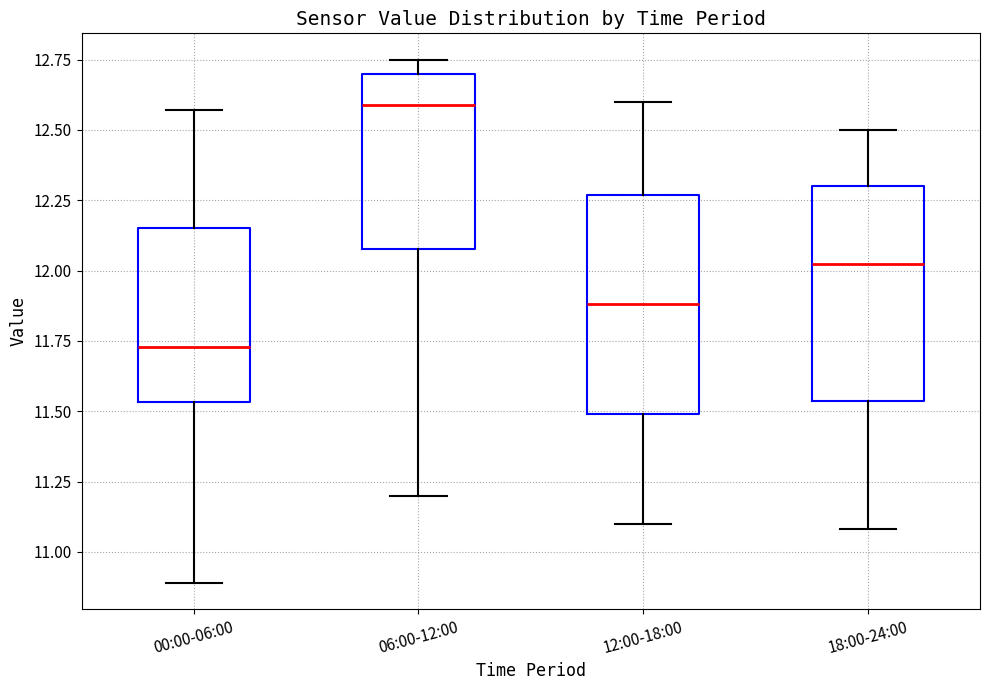

Reading left to right, read every box against the y-axis: the position of its median line, the range the box covers, and the ends of its whiskers. The values are not printed on the chart, so give them approximately, as read against the axis.

00:00-06:00: median 11.75, box 11.55 to 12.15, whiskers 10.90 to 12.55
06:00-12:00: median 12.60, box 12.10 to 12.70, whiskers 11.20 to 12.75
12:00-18:00: median 11.90, box 11.50 to 12.25, whiskers 11.10 to 12.60
18:00-24:00: median 12.05, box 11.55 to 12.30, whiskers 11.10 to 12.50